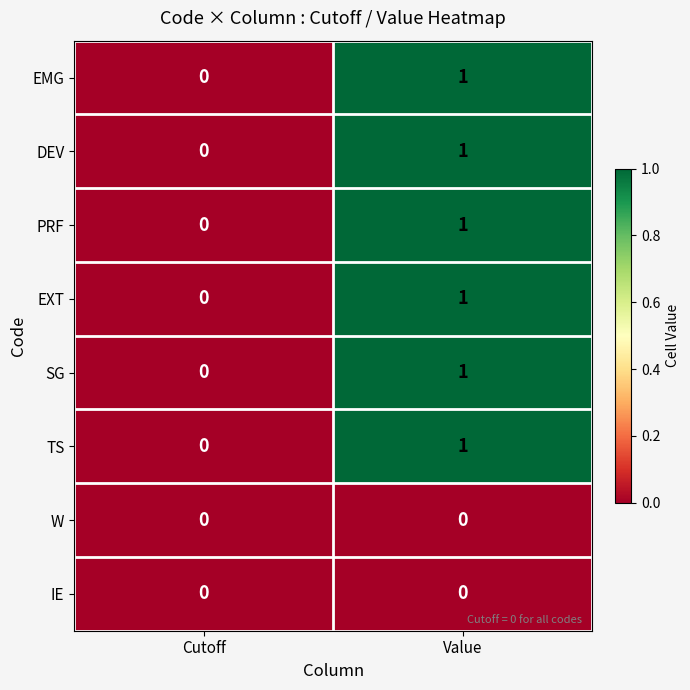

At which label is EXT closest to 0?

Cutoff